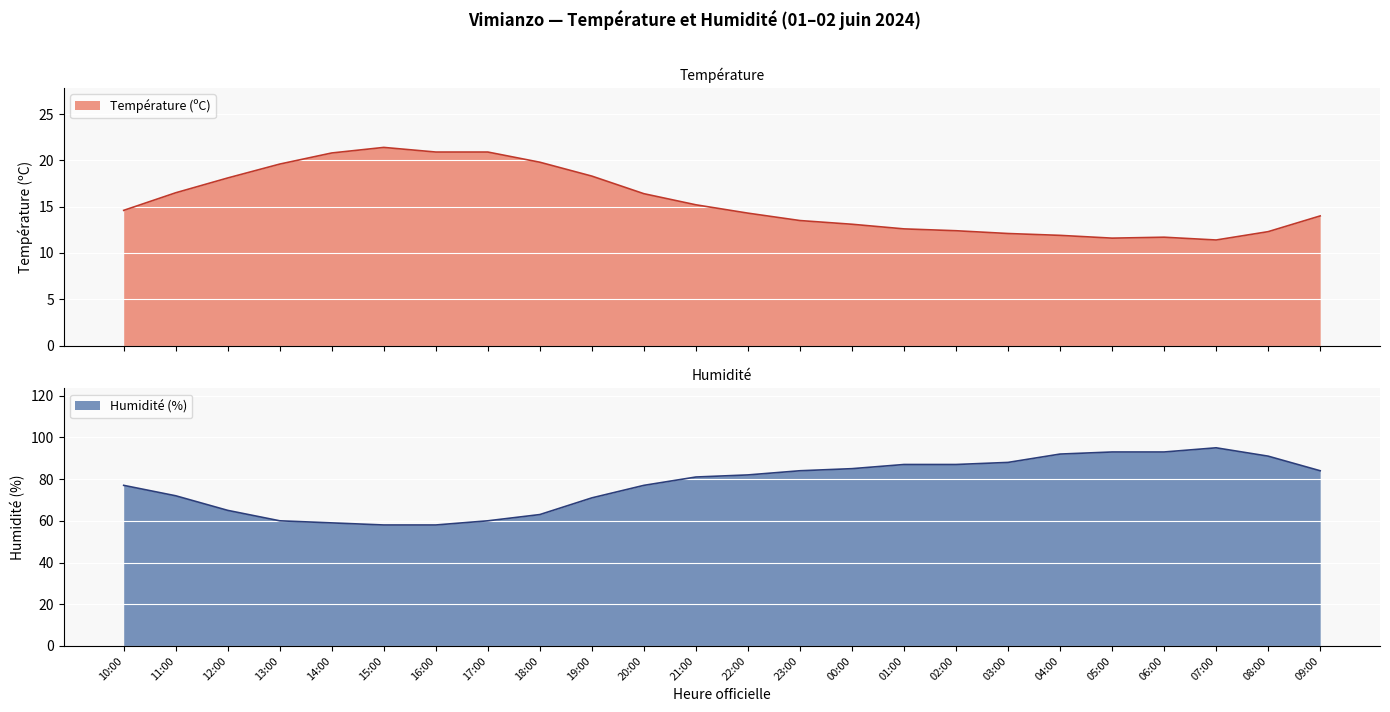

True or false: Humidité (%) has more than 1 points higher than both neighbors.

False